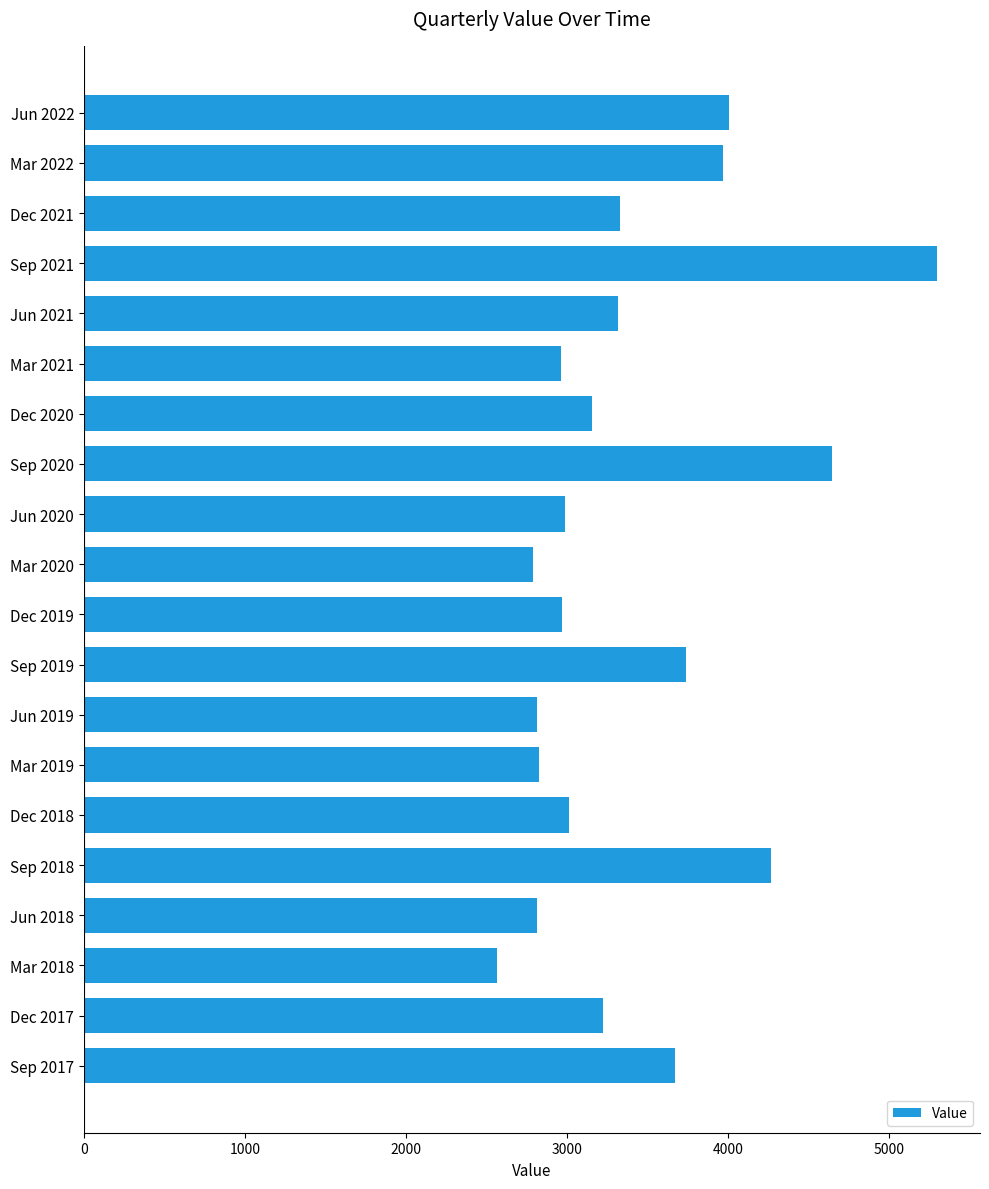

What is the value of the 19th bar from the top?

3220